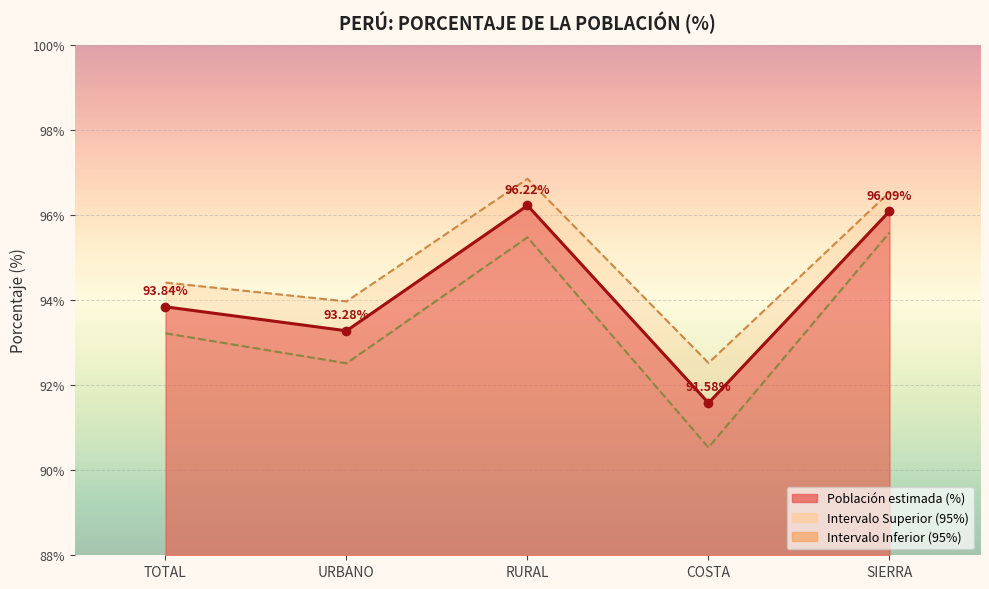

How many lines are shown in the chart?

3